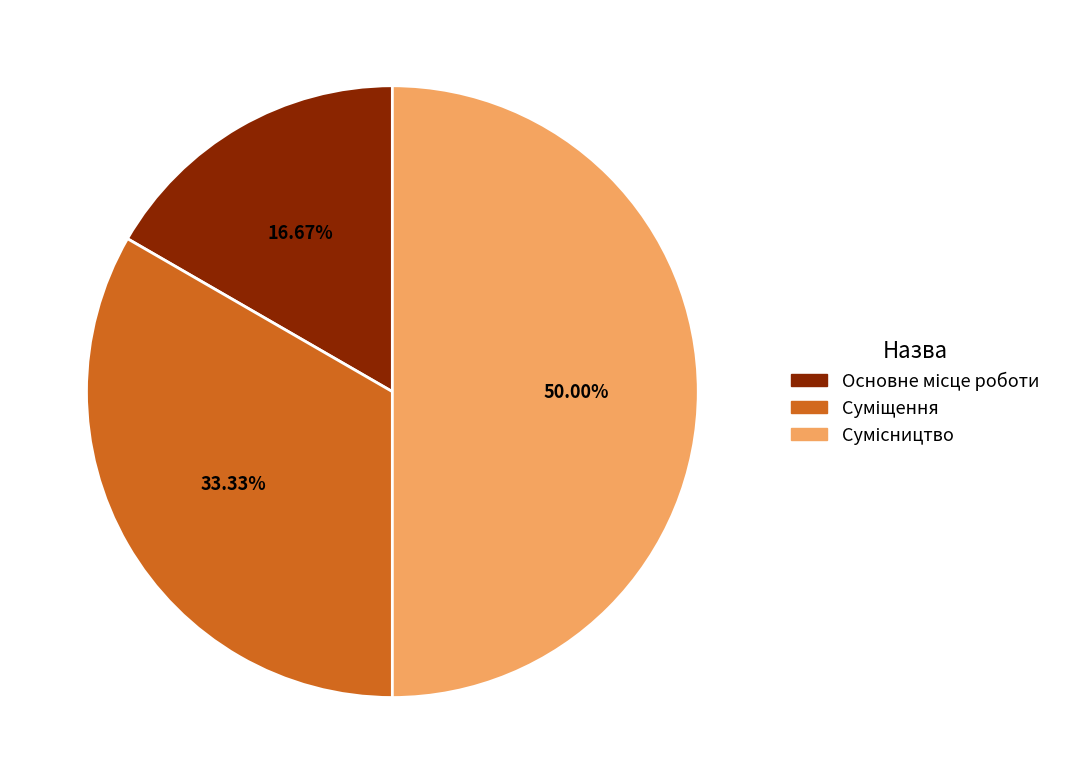

How many segments does this pie chart have?

3